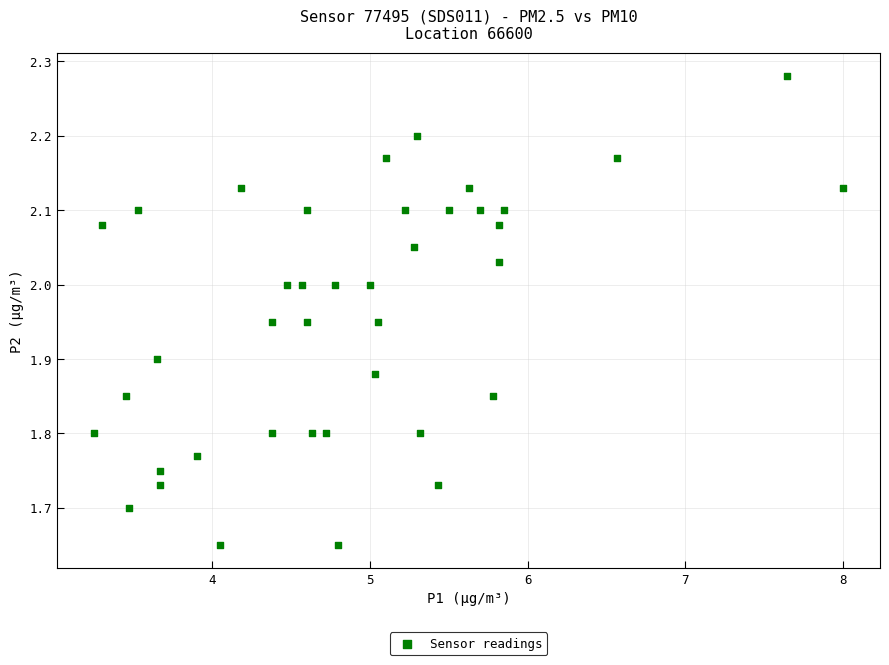

What is the range of X values (max minus min)?

4.8